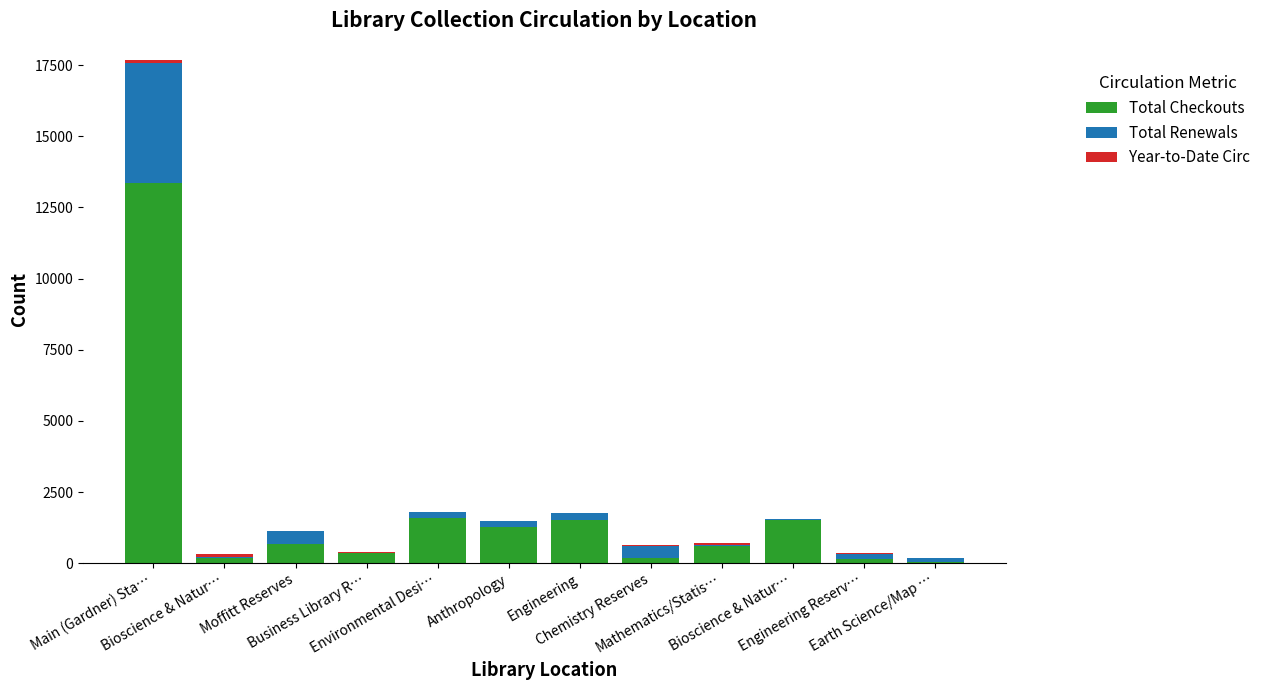

Which series changed the most between Engineering and Mathematics/Statis…?

Total Checkouts